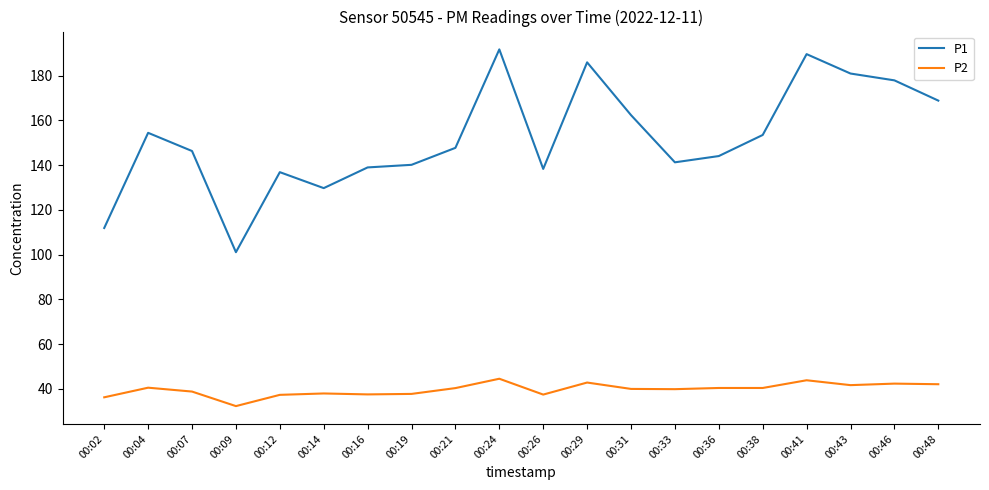

What is the difference between the maximum and minimum values in the P1 series?

90.6